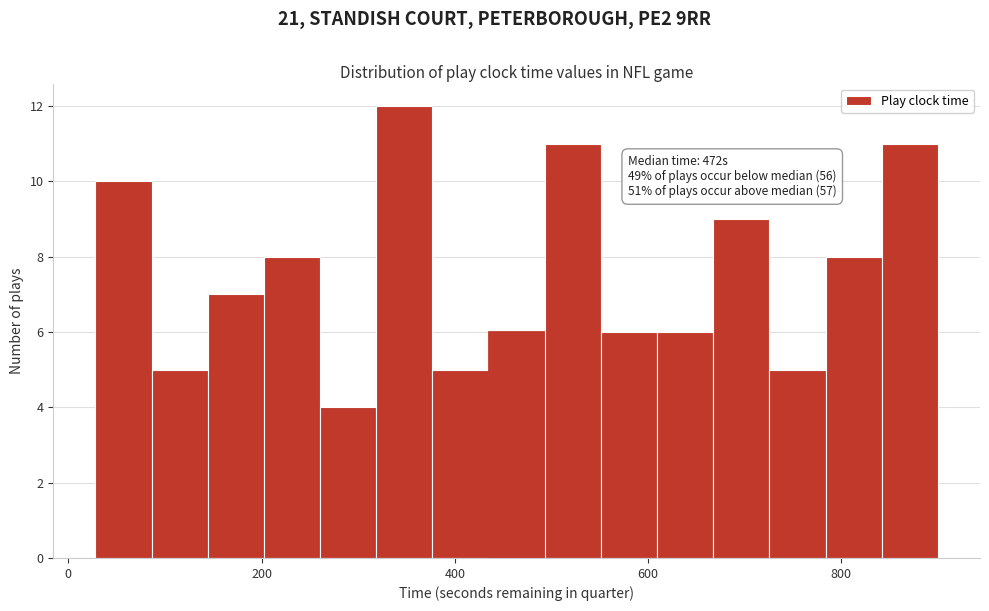

Read against the x-axis, roughly where is the centre of the tallest bar?

340